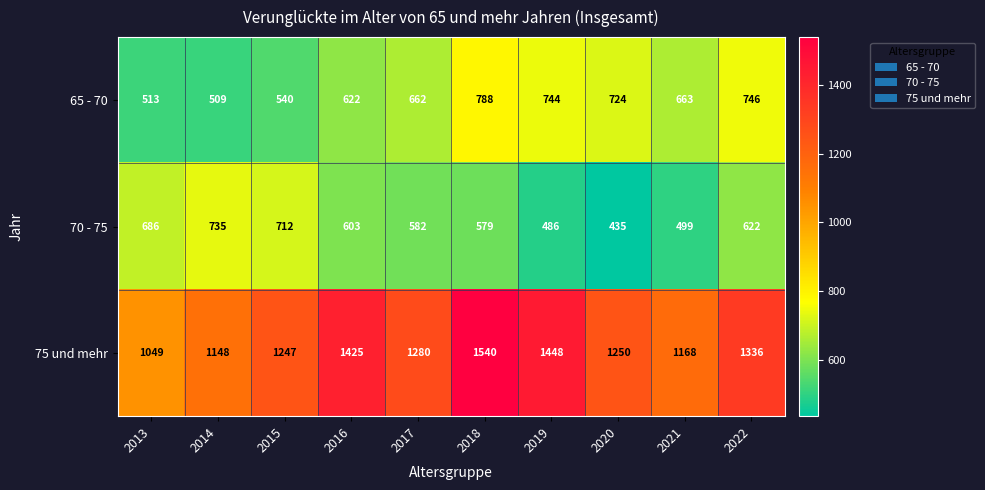

What is the approximate value of 75 und mehr at 2014?

1148